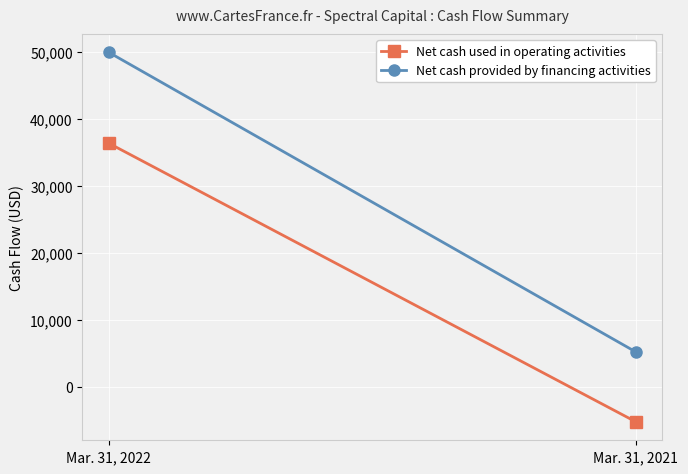

What is the value of the Net cash provided by financing activities point at the 2nd from the left?

5188